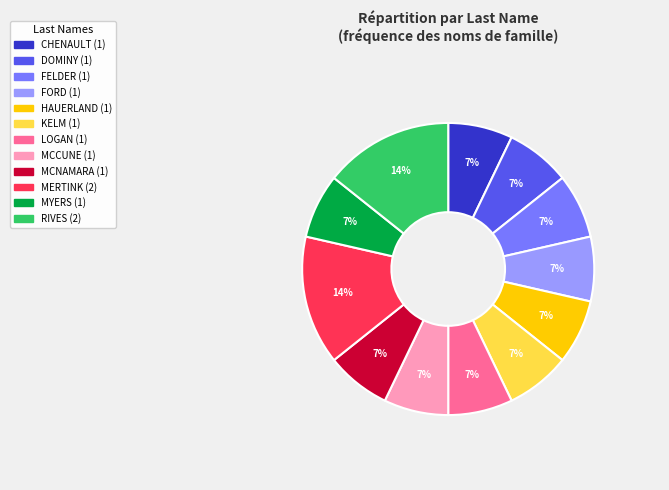

How many slices are in this pie chart?

12